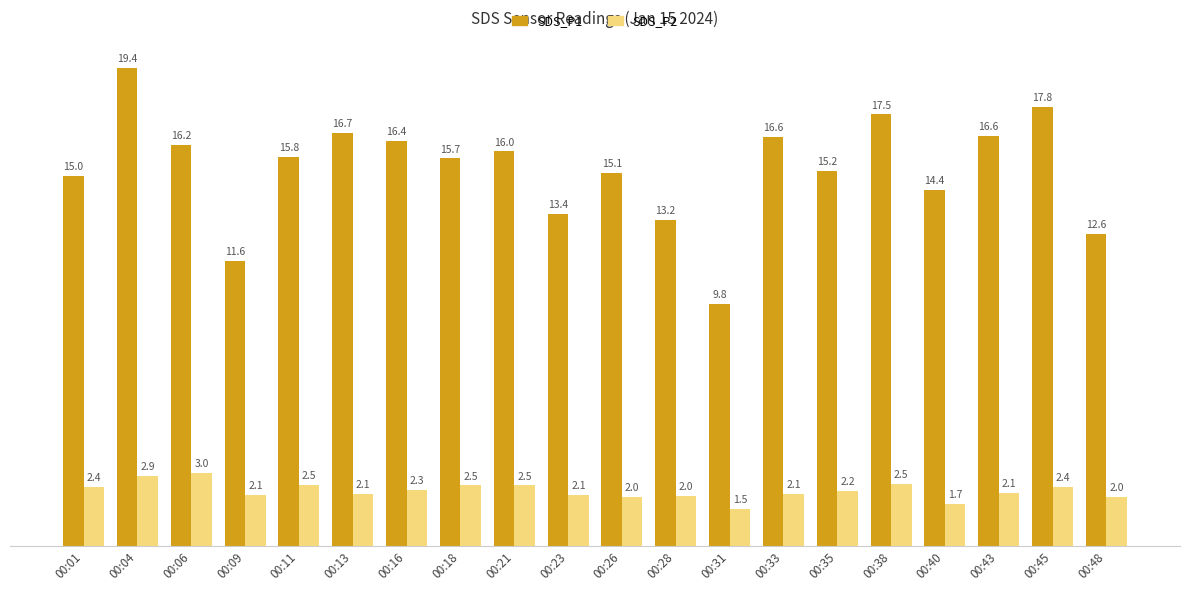

Read the SDS_P1 value at 00:09.

11.6